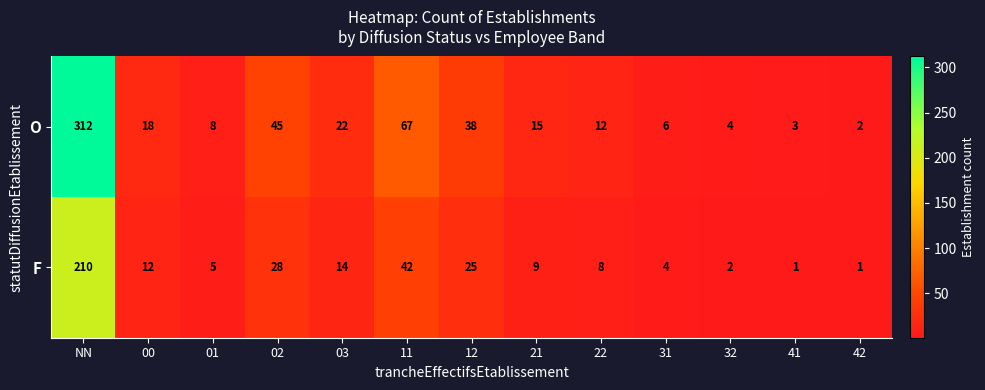

List the series in order of their peak value, highest first.

O, F